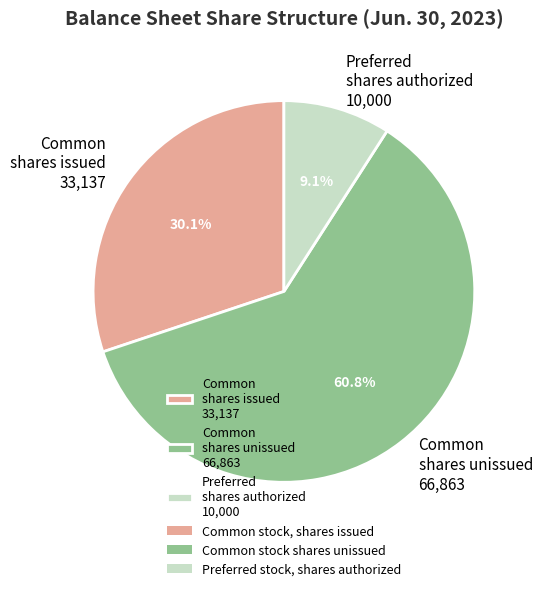

Is the sum of Preferred shares authorized 10,000 and Common shares unissued 66,863 greater than half?

Yes